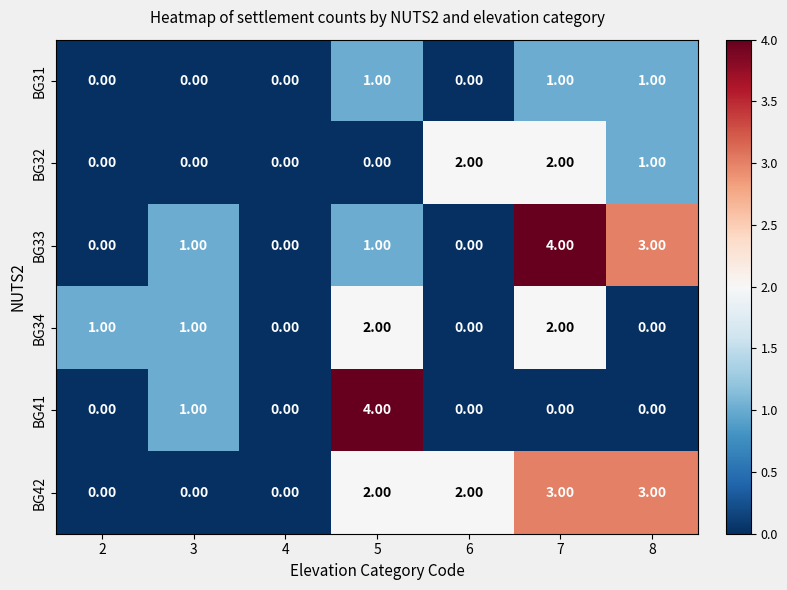

At which category is the sum across all series the highest?

7